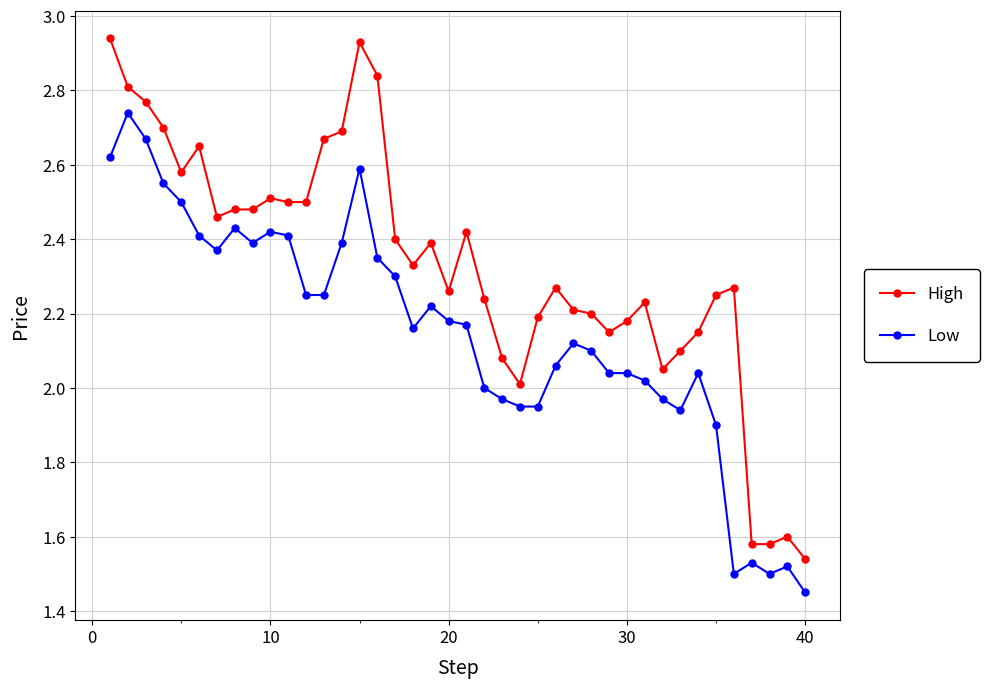

Which series has the widest spread of values?

High